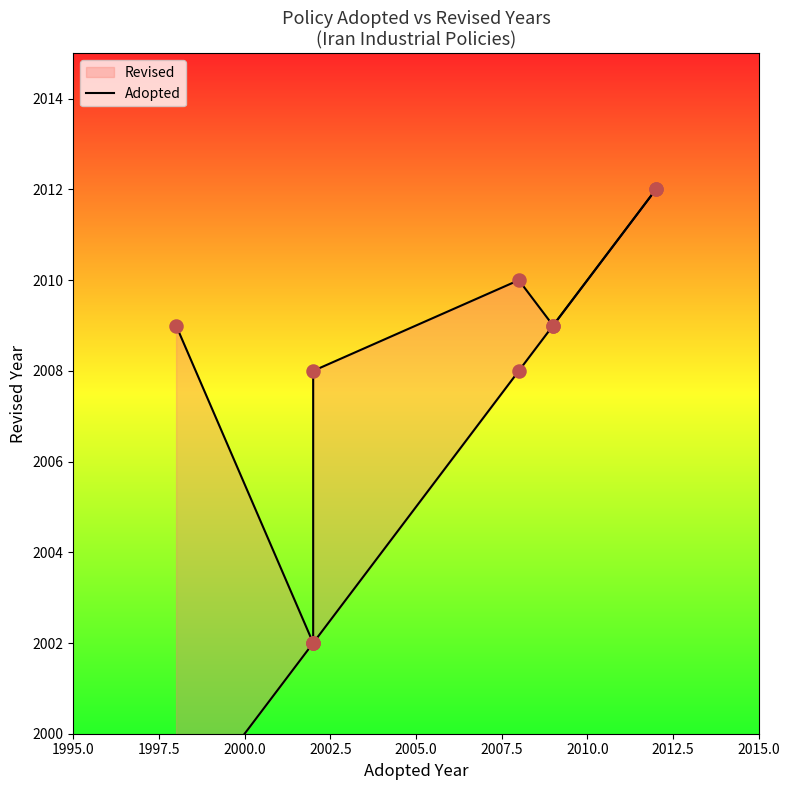

Between 1997.5 and 2002.5, which is larger?

2002.5